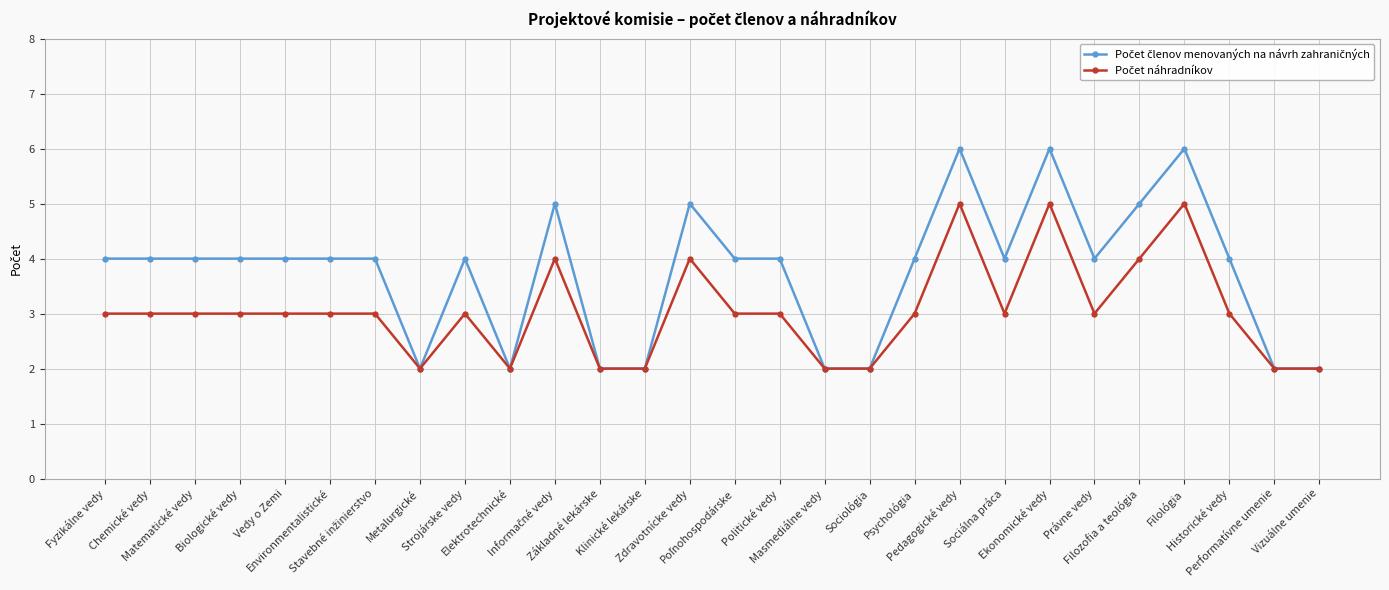

True or false: Počet náhradníkov has a value of 3 at Základné lekárske.

False